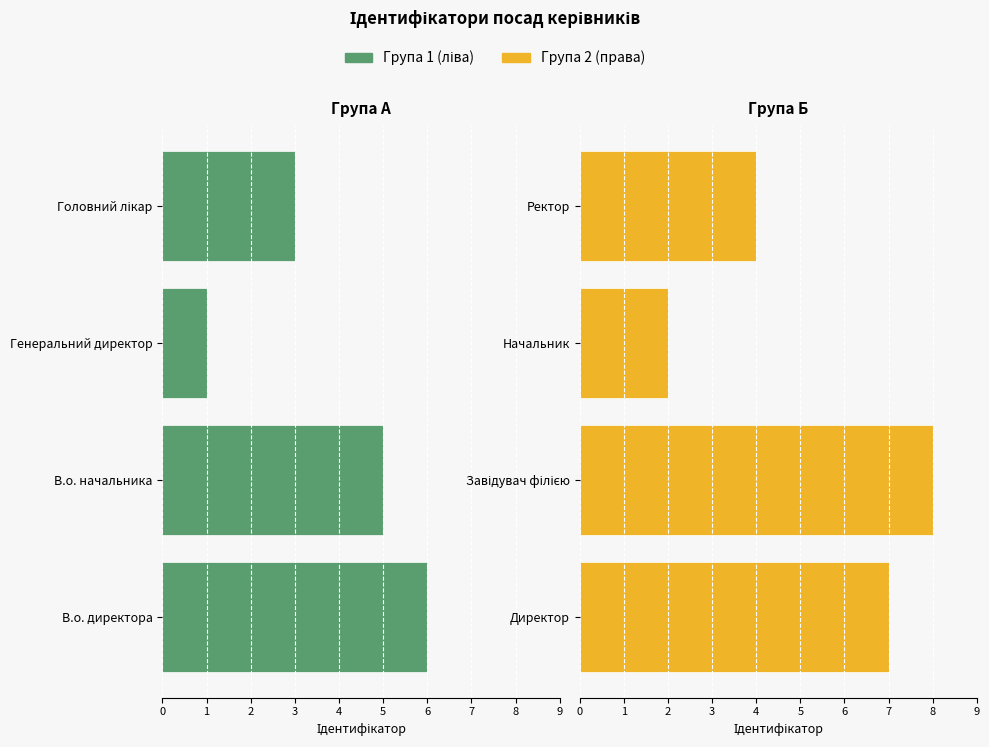

Which series has the largest range (max minus min)?

Група 2 (права)